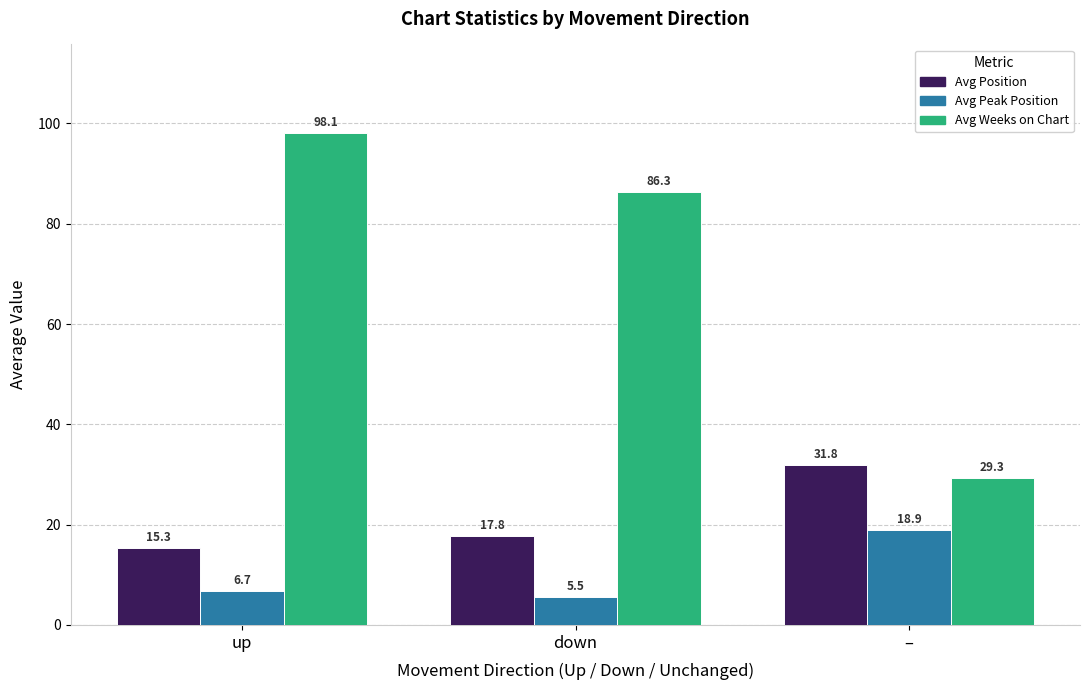

Which series has the largest range (max minus min)?

Avg Weeks on Chart